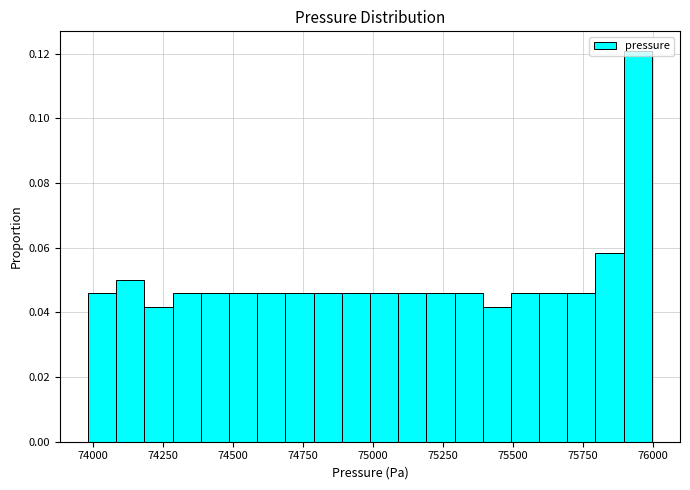

Read against the x-axis, roughly where is the centre of the tallest bar?

75950